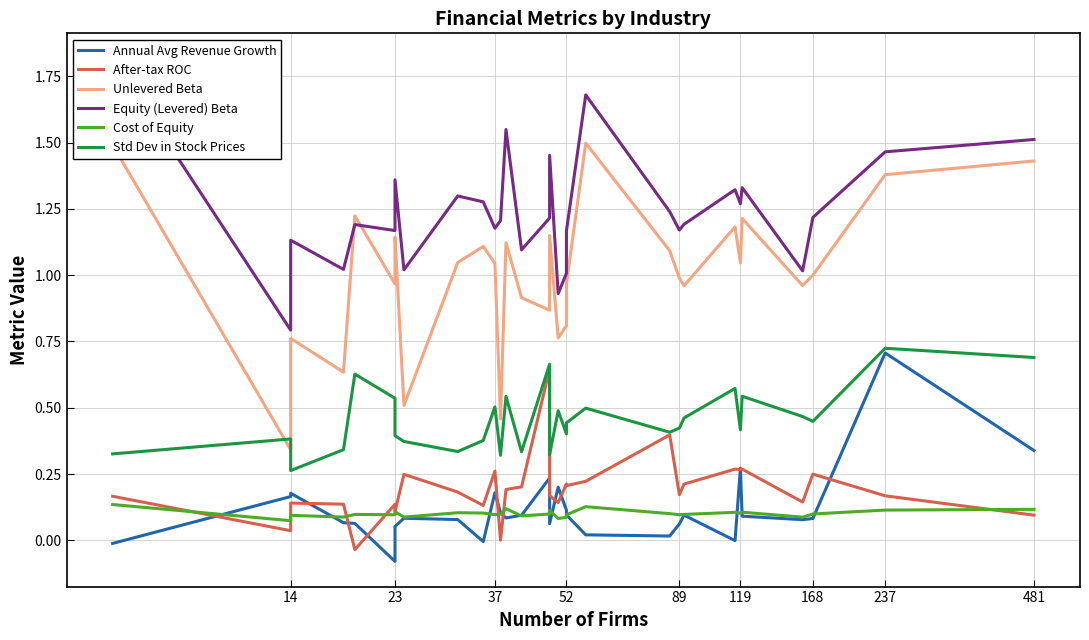

How many lines are shown in the chart?

6